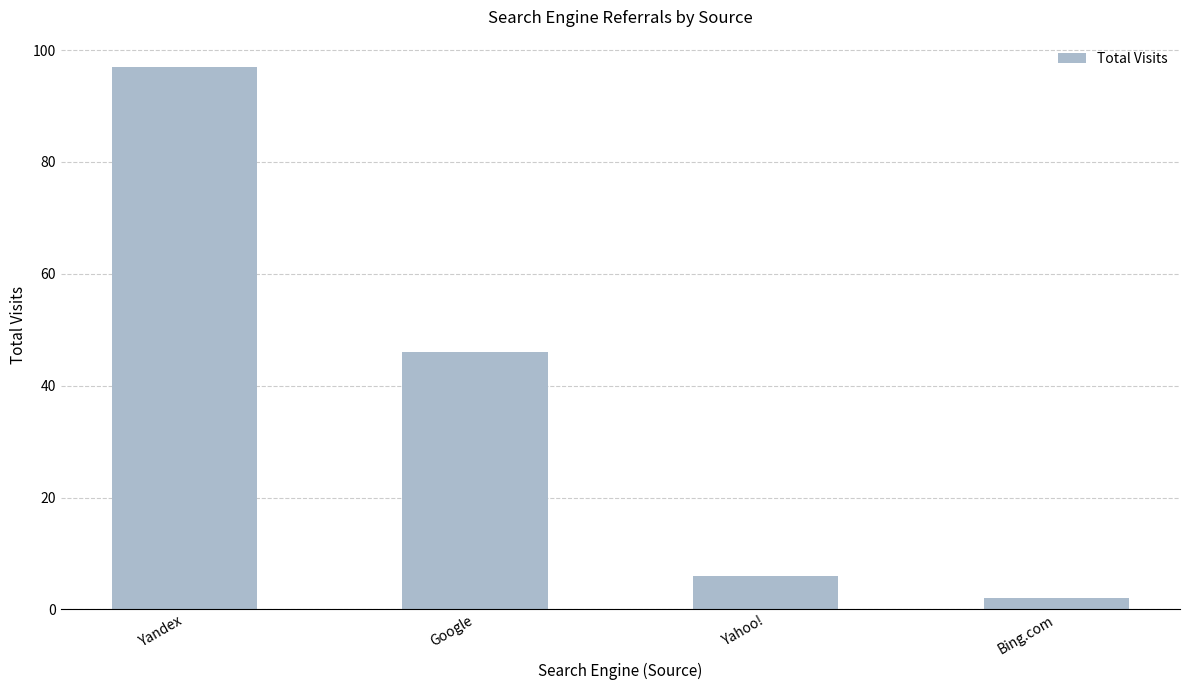

What is the difference between the values at Google and Yahoo!?

40